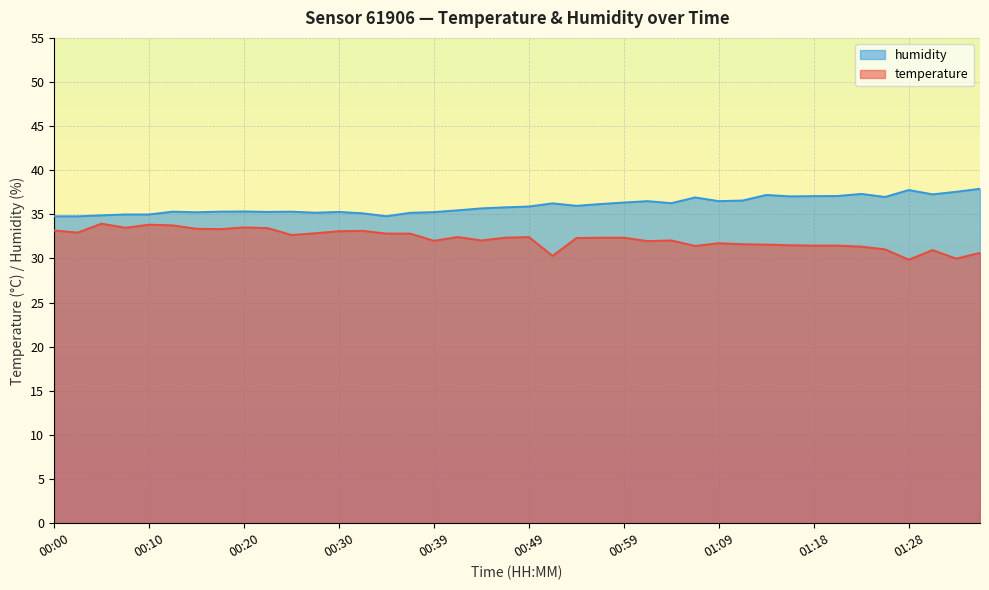

True or false: humidity and temperature cross at least once.

False